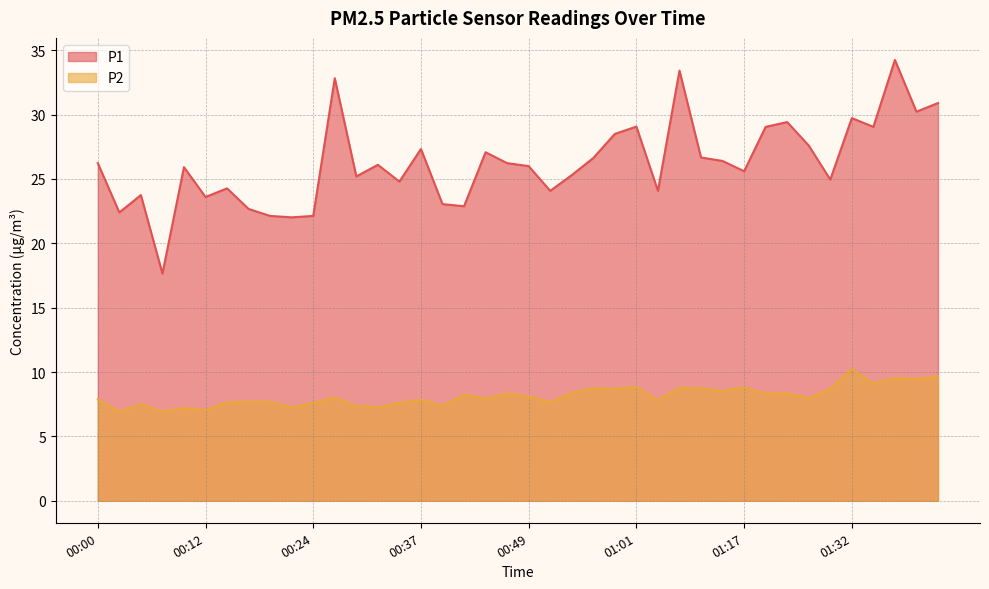

At how many categories does at least one series exceed 27?

14